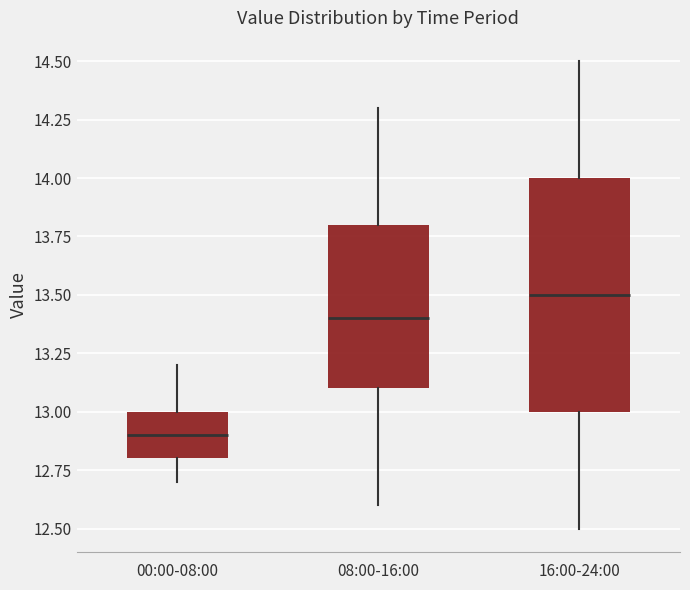

Where is the upper edge of the box for 16:00-24:00 on the y-axis? The values are not printed on the chart, so give them approximately, as read against the axis.

14.0